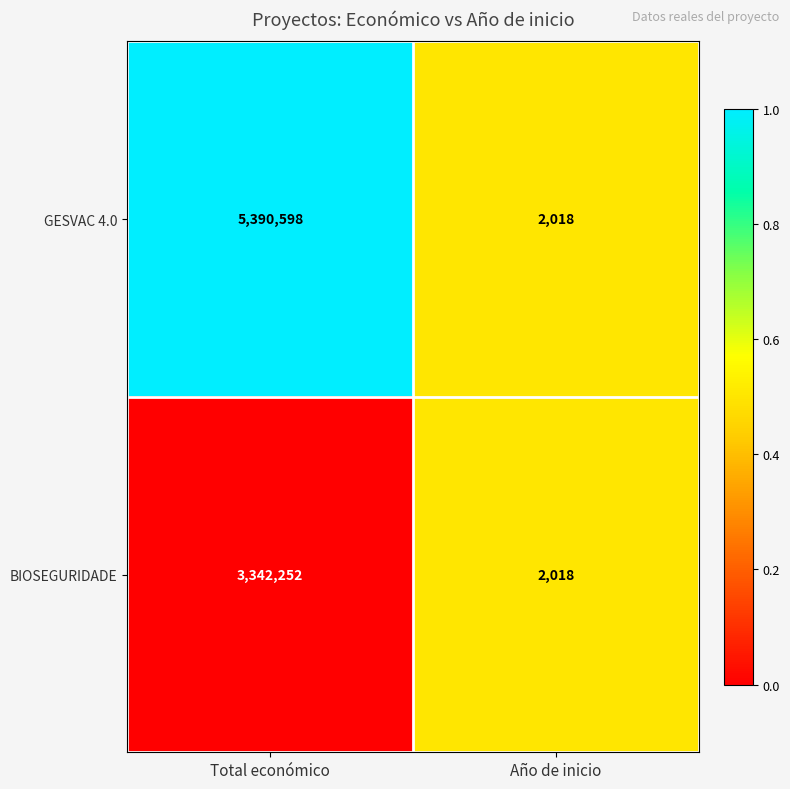

What is the difference between the maximum and minimum values in the BIOSEGURIDADE series?

3340234